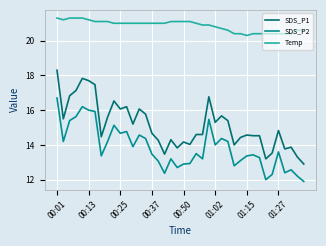

Which series has the widest spread of values?

SDS_P1